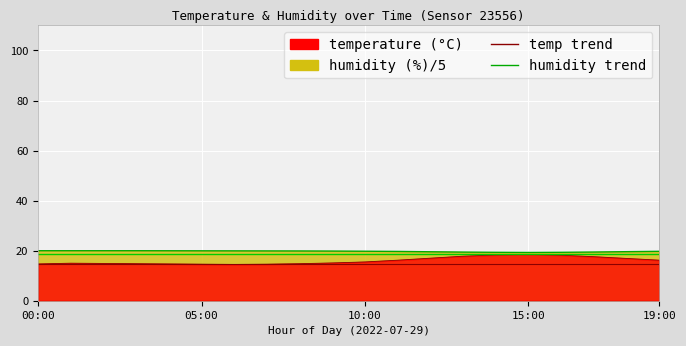

Where does the temperature_line series first go above 15?

9